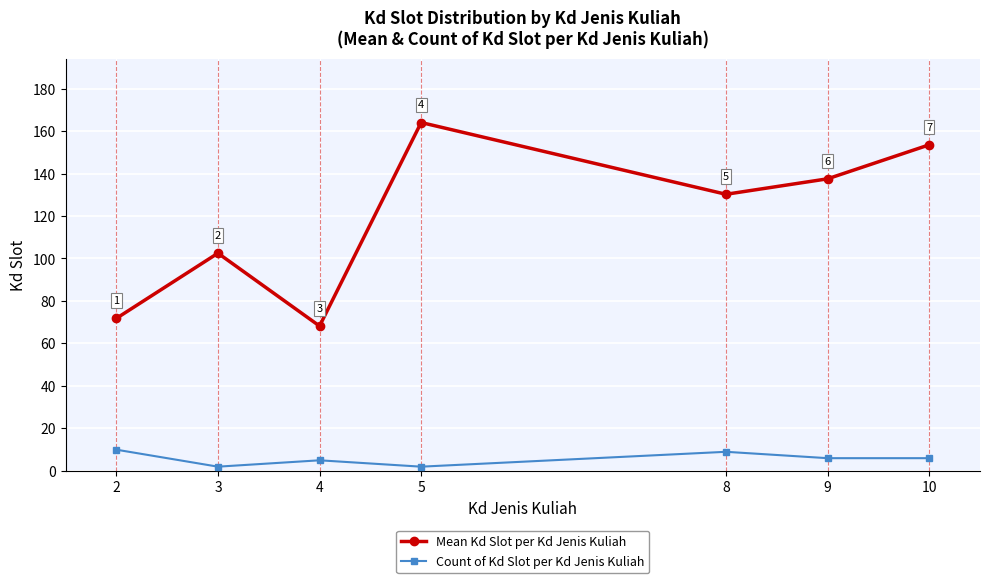

What is the average value of the Count of Kd Slot per Kd Jenis Kuliah series?

5.7